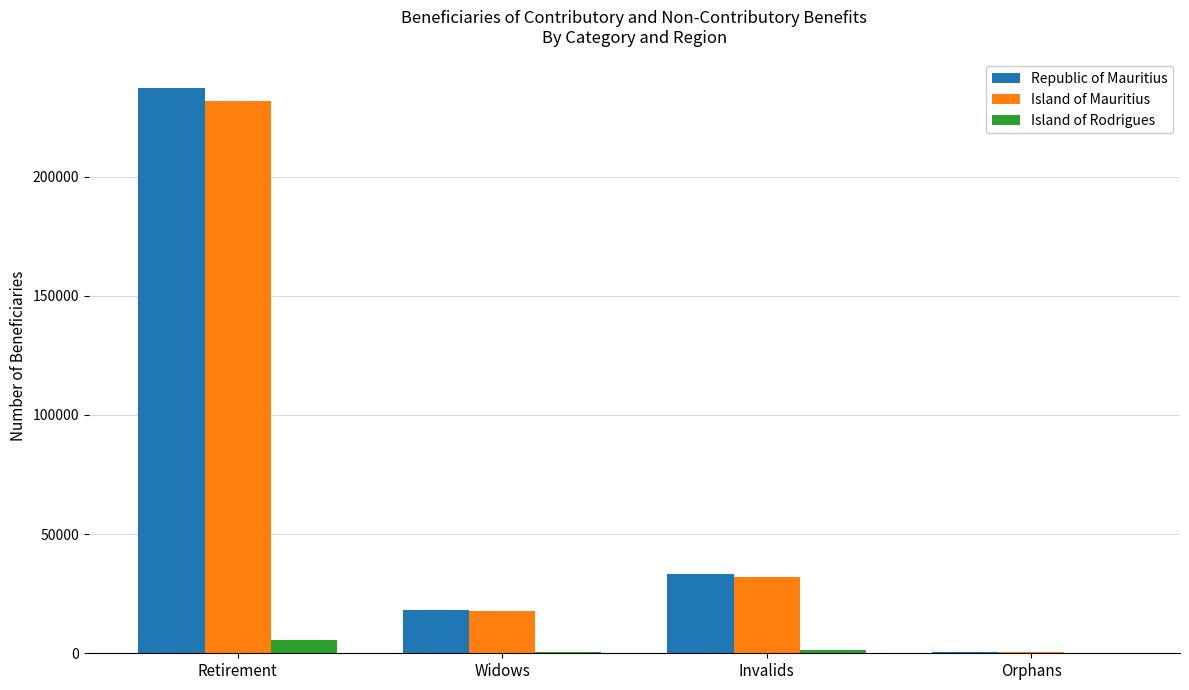

At which category is the sum across all series the highest?

Retirement